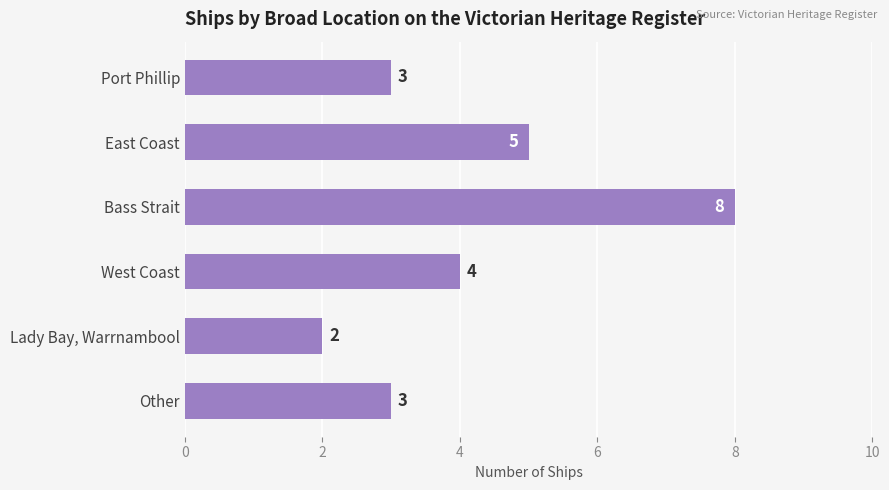

What is the greatest value displayed?

8